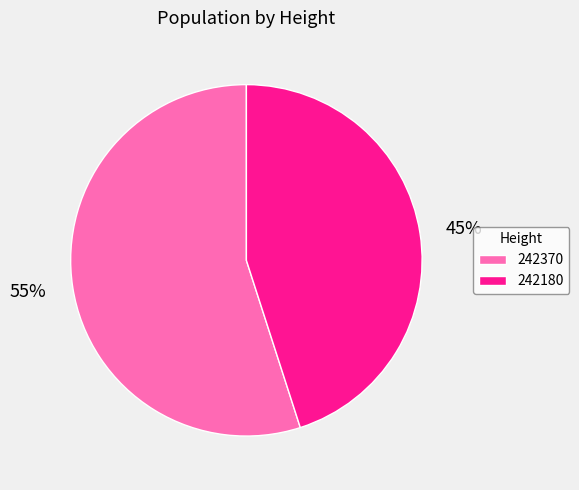

The 242370 slice represents 55% of the pie. True or false?

True